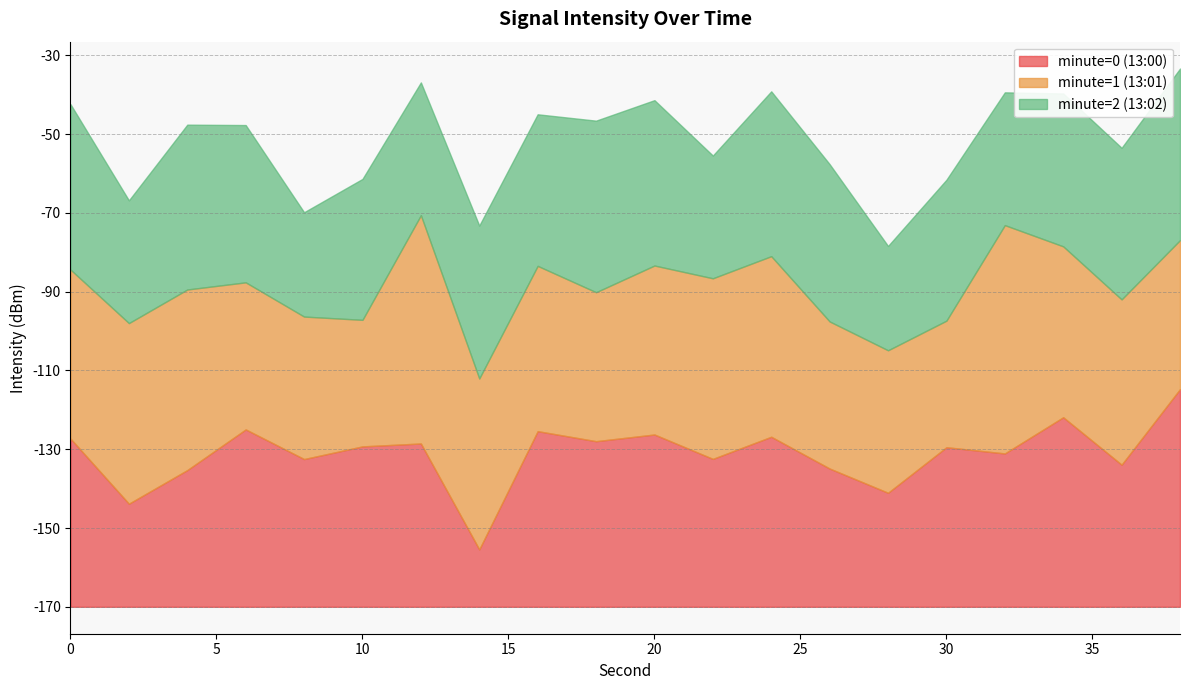

Count the number of data series in this chart.

3